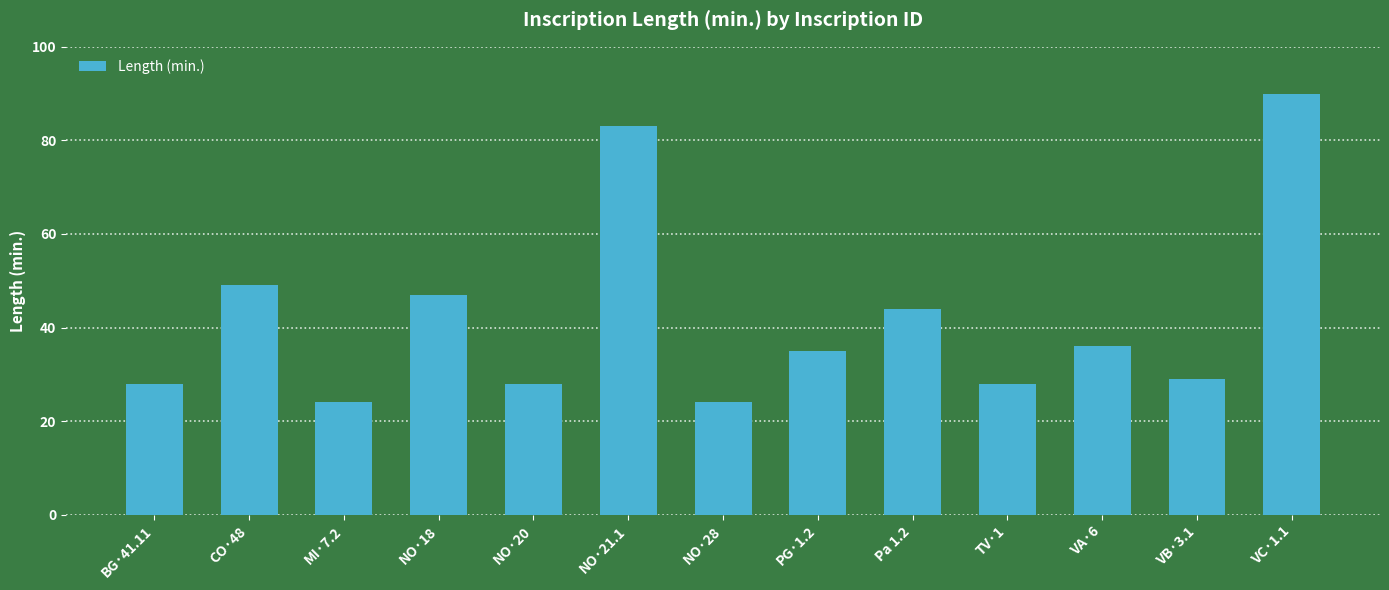

Is it true that the value at VA·6 is 49?

False